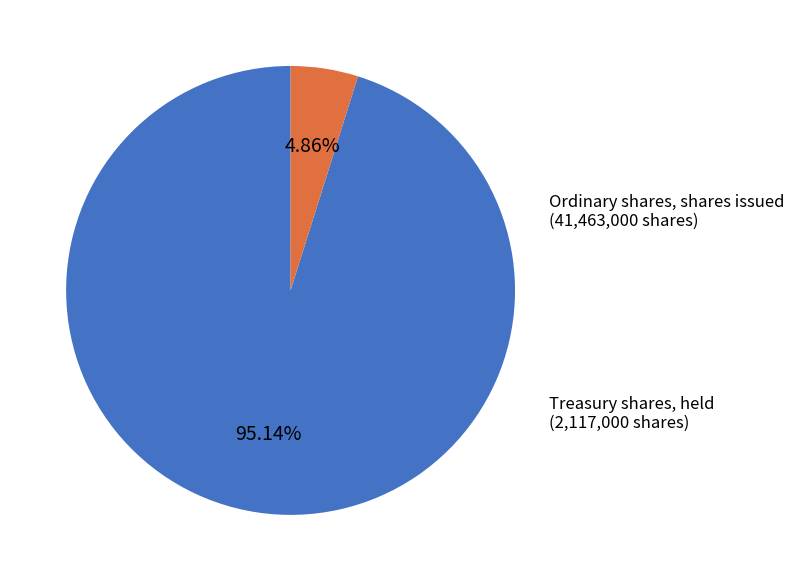

To the nearest percent, what portion does Treasury shares, held represent?

5%